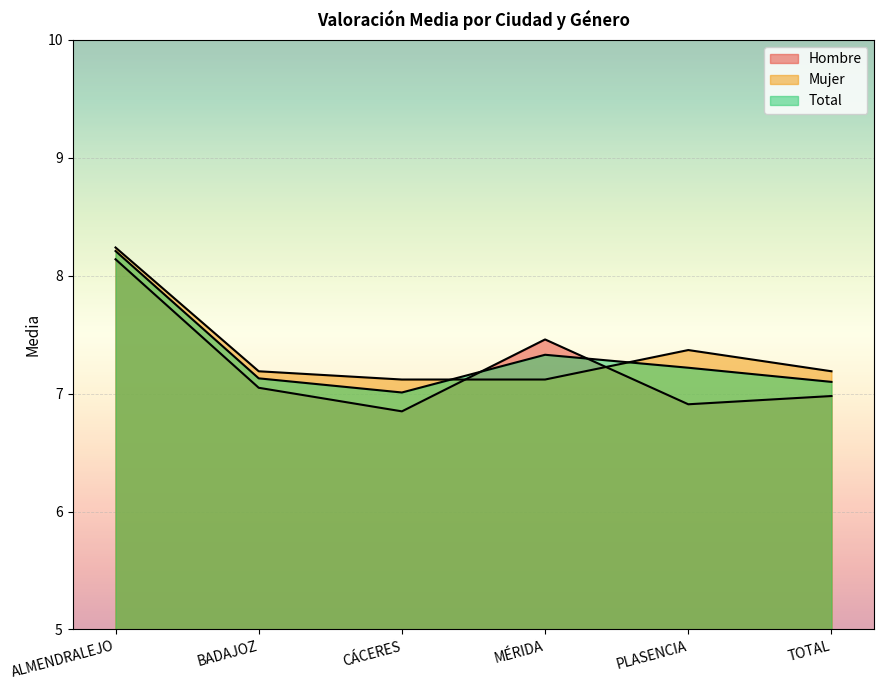

At BADAJOZ, list the series in order from smallest to largest.

Hombre, Total, Mujer